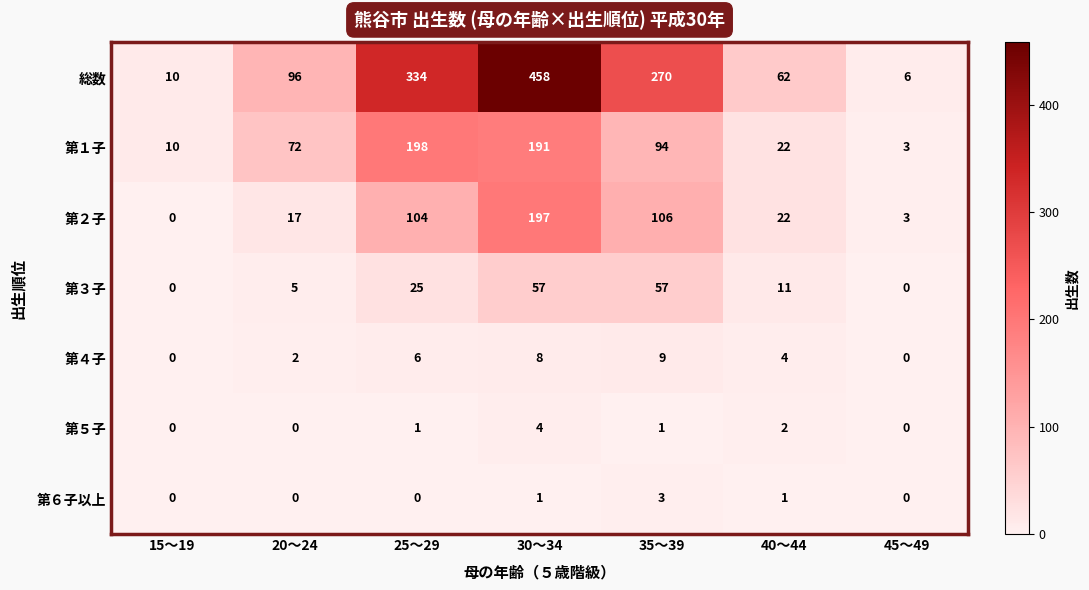

True or false: 総数 has a value of 584 at 25～29.

False